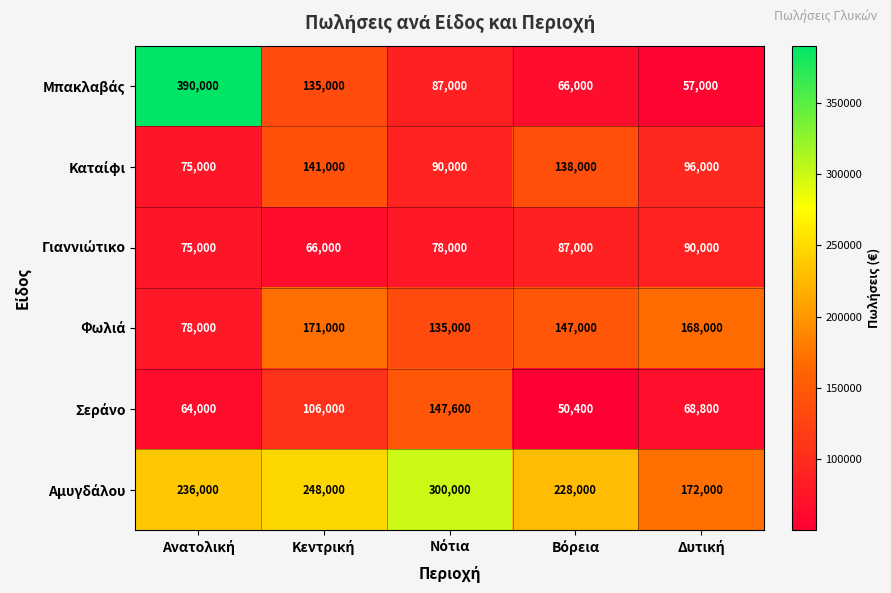

At how many categories does at least one series exceed 137356?

5